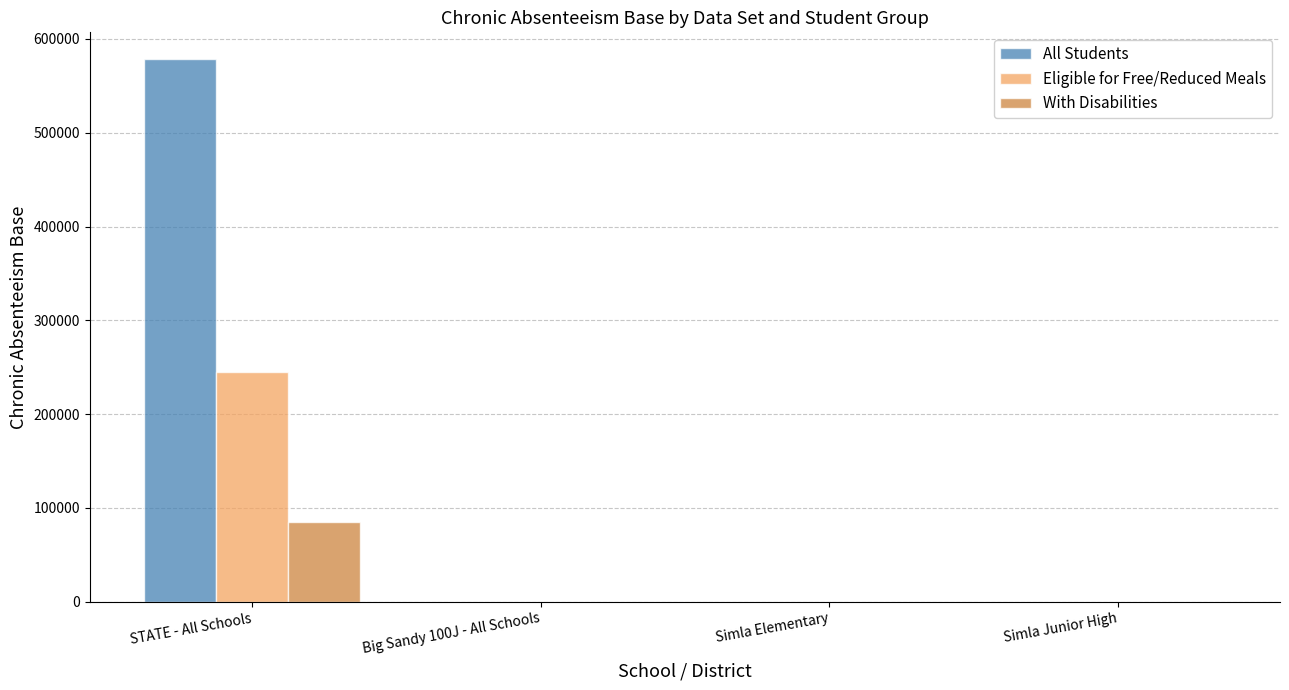

Which series has the largest total across all categories?

All Students